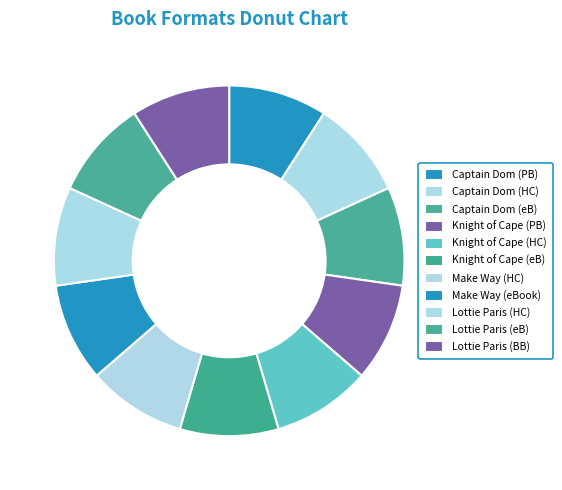

How many segments does this pie chart have?

11